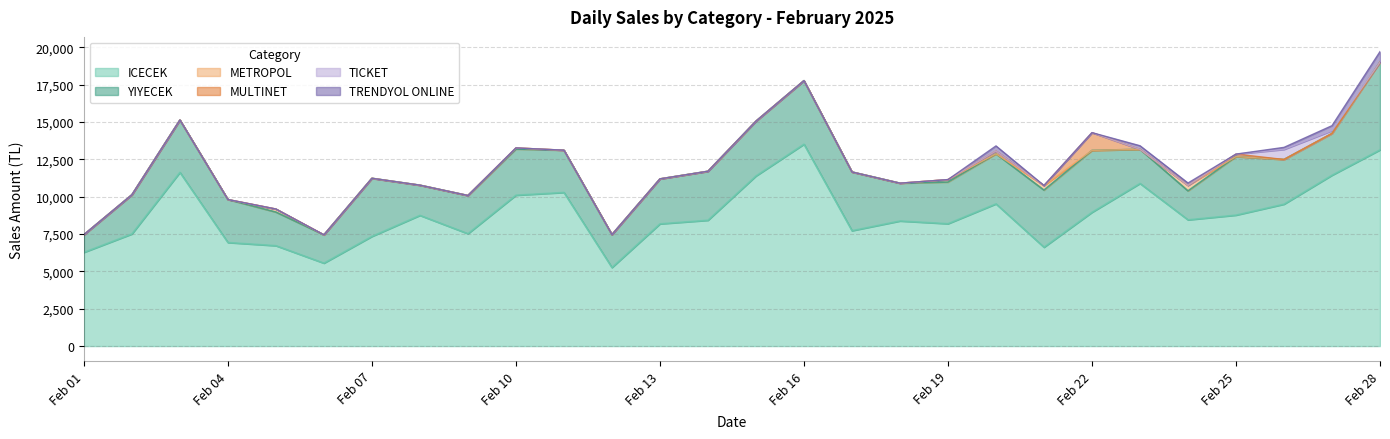

At 2025-02-04, list the series in order from smallest to largest.

METROPOL, MULTINET, TICKET, TRENDYOL ONLINE, YIYECEK, ICECEK